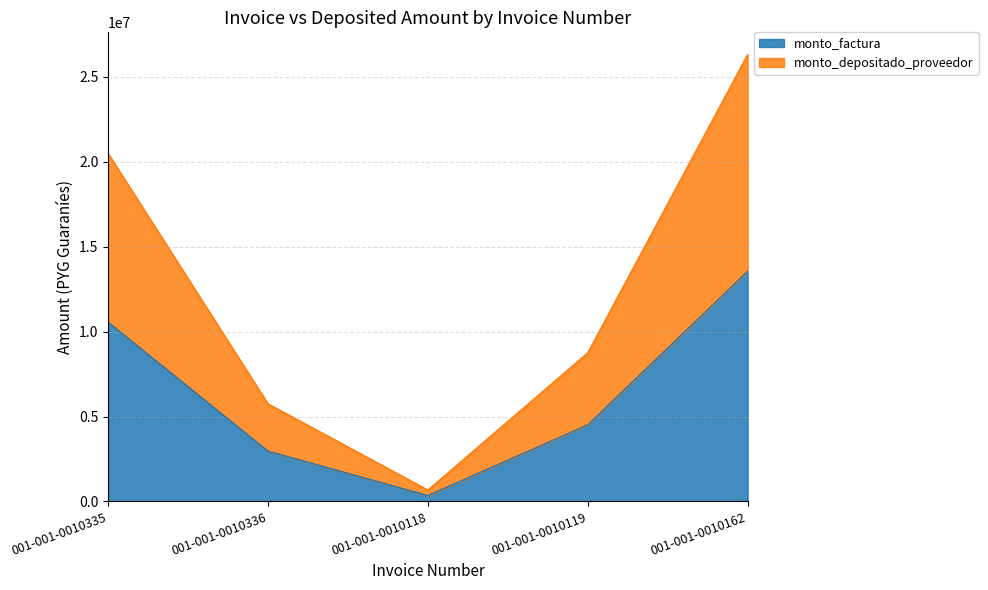

What are all the series names shown in the legend?

monto_factura, monto_depositado_proveedor